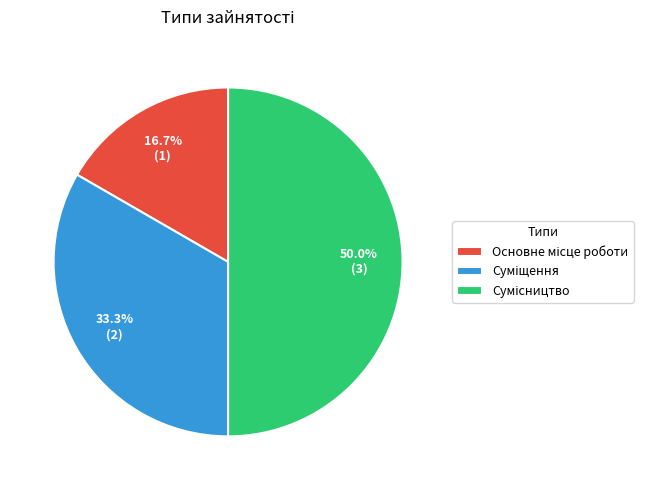

How many segments does this pie chart have?

3